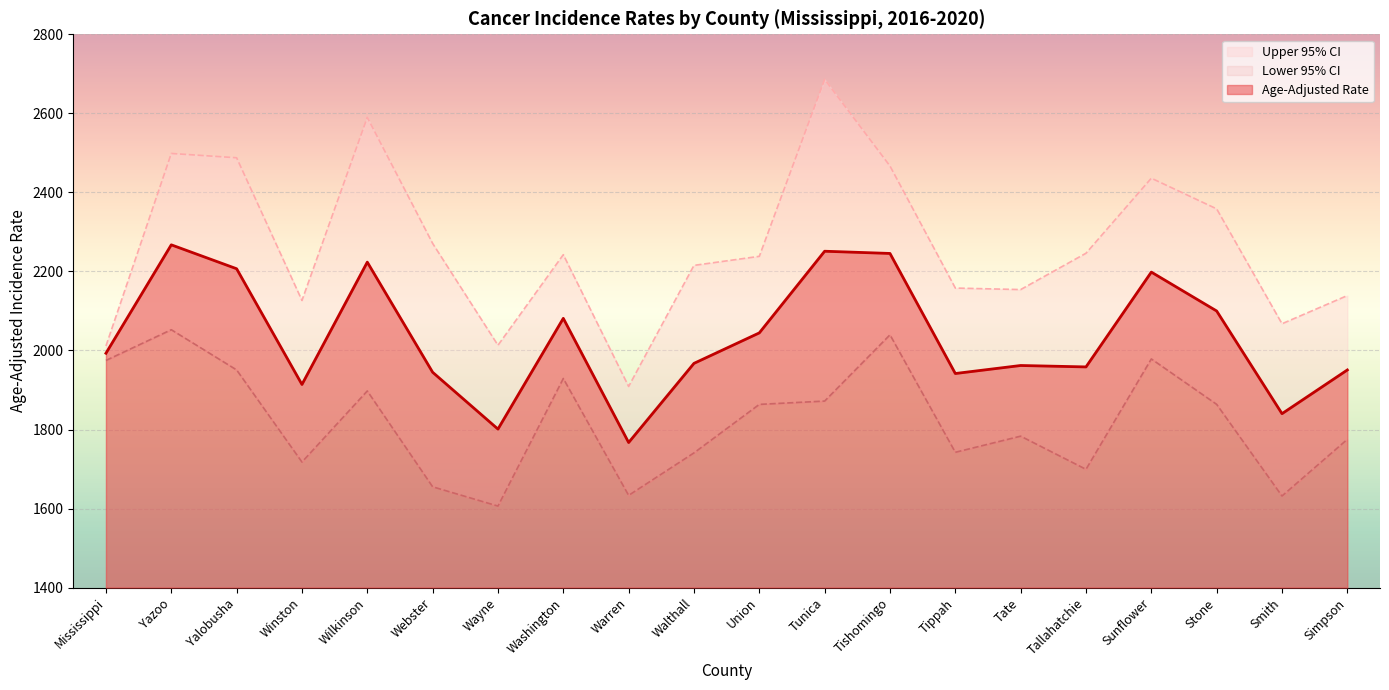

Reading left to right, list all the values displayed in this chart.

Age-Adjusted Rate: 1993.0	2267.3	2206.8	1914.0	2223.5	1944.9	1801.1	2081.3	1767.1	1967.4	2044.5	2251.1	2245.5	1941.7	1962.0	1958.4	2198.3	2099.9	1840.1	1950.7
Lower 95% CI: 1974.8	2052.5	1950.8	1717.7	1897.6	1655.1	1606.3	1929.1	1633.4	1740.9	1863.6	1872.0	2039.6	1742.4	1783.2	1699.3	1978.6	1863.7	1631.8	1775.2
Upper 95% CI: 2011.4	2498.5	2487.6	2126.6	2589.8	2270.9	2013.2	2242.4	1909.0	2215.3	2238.2	2686.0	2466.7	2157.9	2154.1	2246.0	2435.9	2358.3	2067.6	2138.9